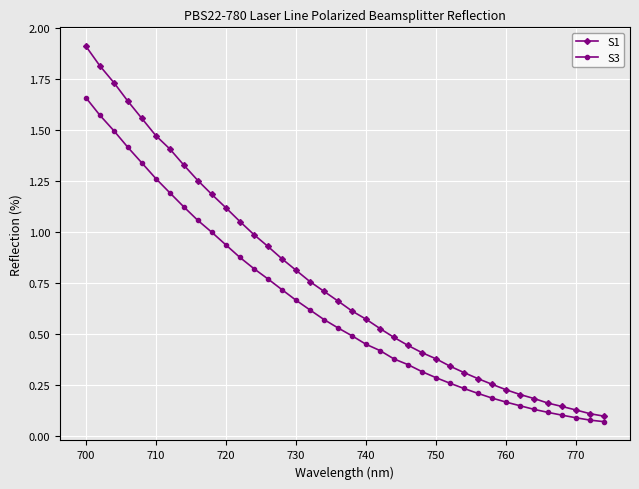

Which series has the widest spread of values?

S1